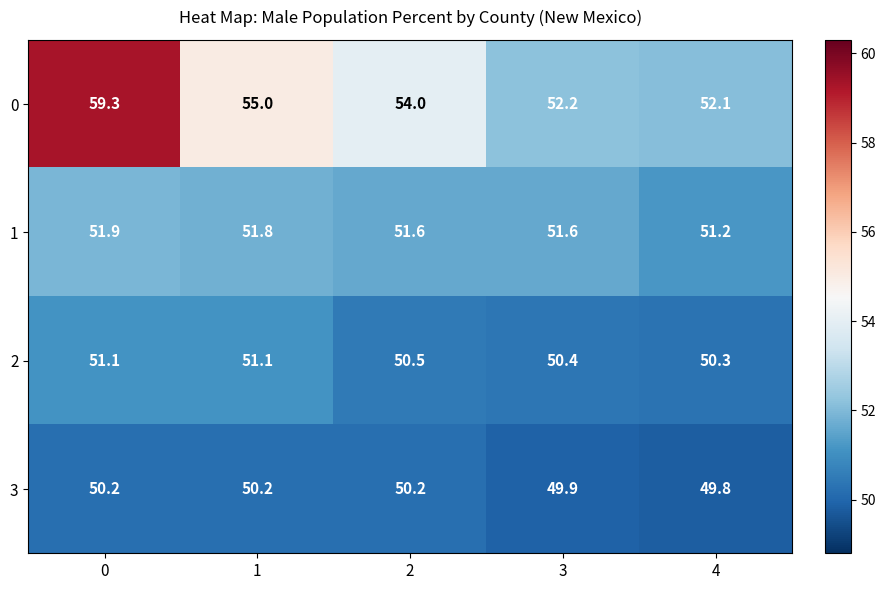

Rank the series at 0 from highest to lowest value.

0, 1, 2, 3